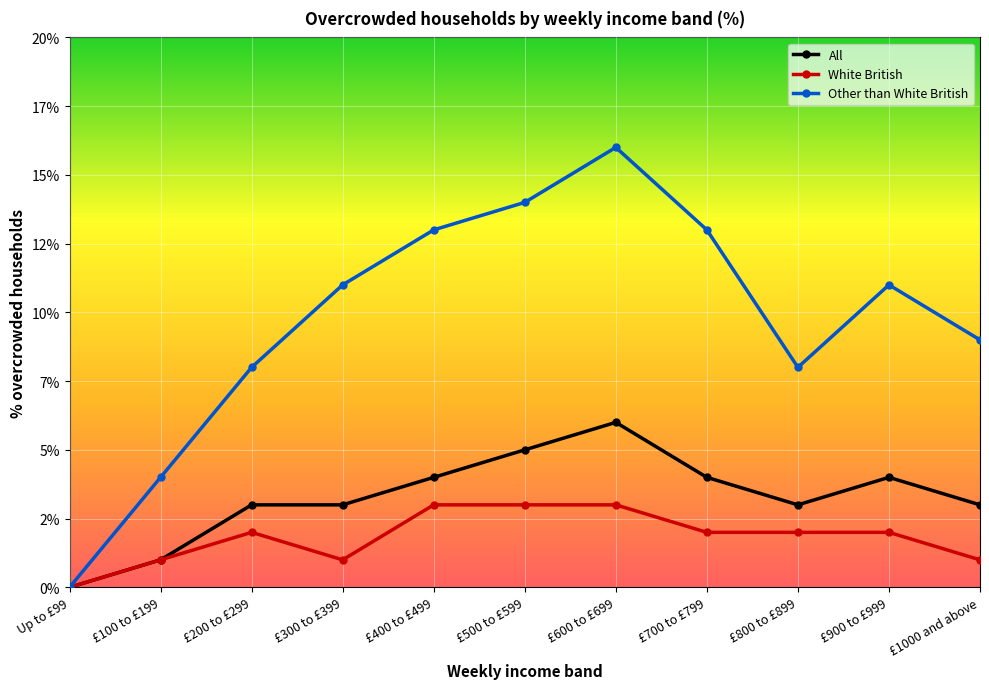

True or false: All has more than 1 interior local peaks.

True